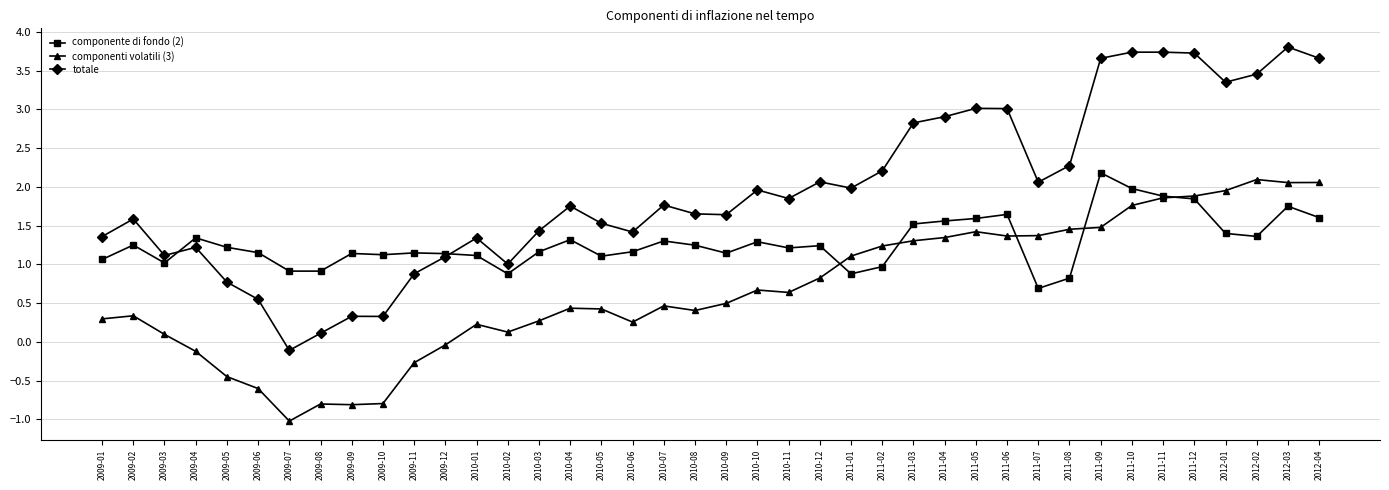

True or false: totale and componente di fondo (2) intersect in this chart.

True